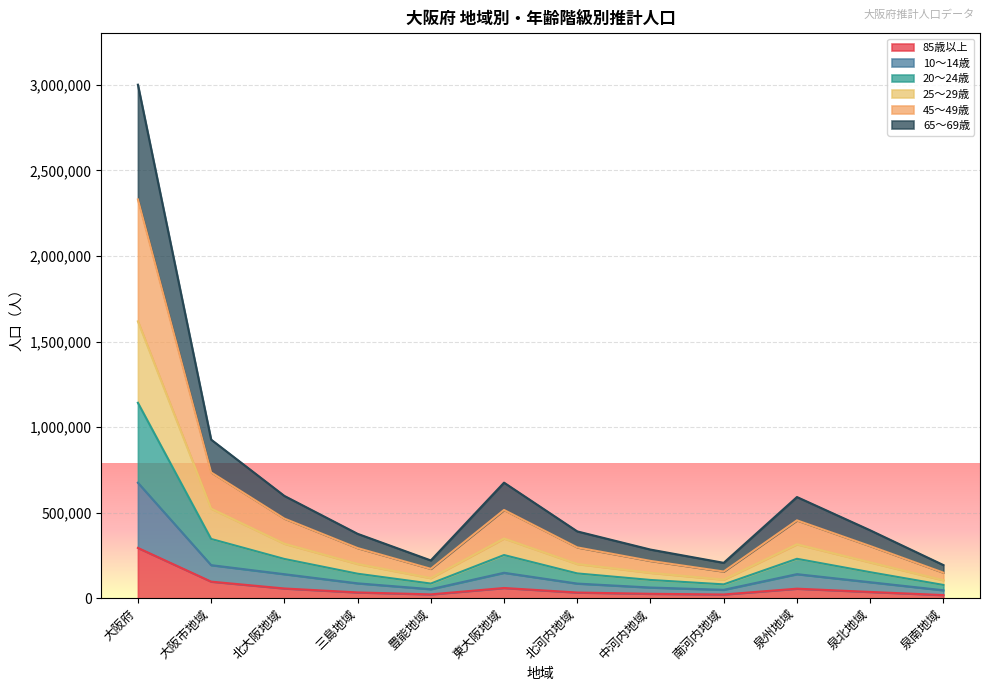

What position from the right is 泉南地域?

1